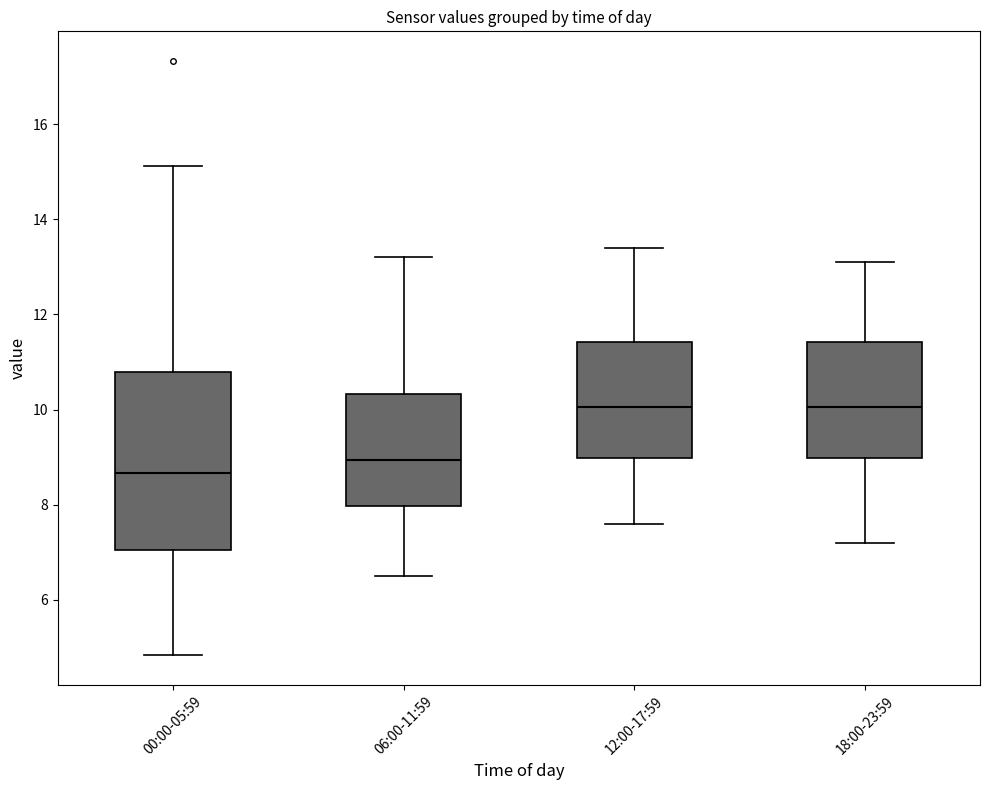

Reading left to right, read every box against the y-axis: the position of its median line, the range the box covers, and the ends of its whiskers. The values are not printed on the chart, so give them approximately, as read against the axis.

00:00-05:59: median 8.6, box 7.0 to 10.8, whiskers 4.8 to 15.2
06:00-11:59: median 9.0, box 8.0 to 10.4, whiskers 6.6 to 13.2
12:00-17:59: median 10.0, box 9.0 to 11.4, whiskers 7.6 to 13.4
18:00-23:59: median 10.0, box 9.0 to 11.4, whiskers 7.2 to 13.2